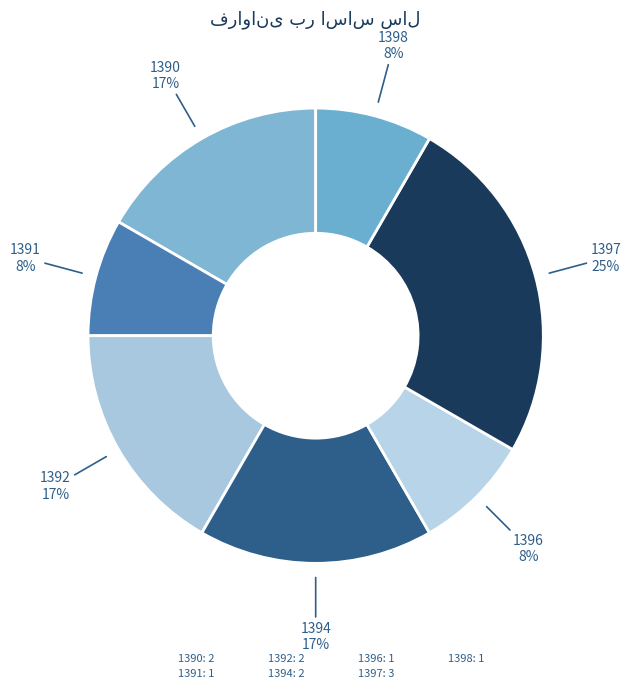

Count the number of slices in the pie.

7